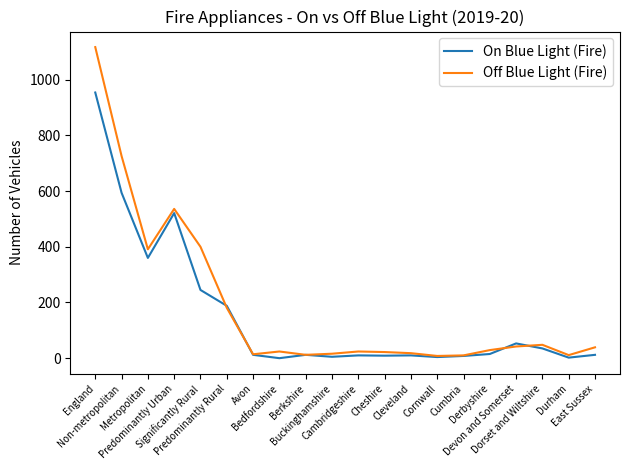

What value does the Off Blue Light (Fire) series have at Non-metropolitan, to the nearest 100?

700